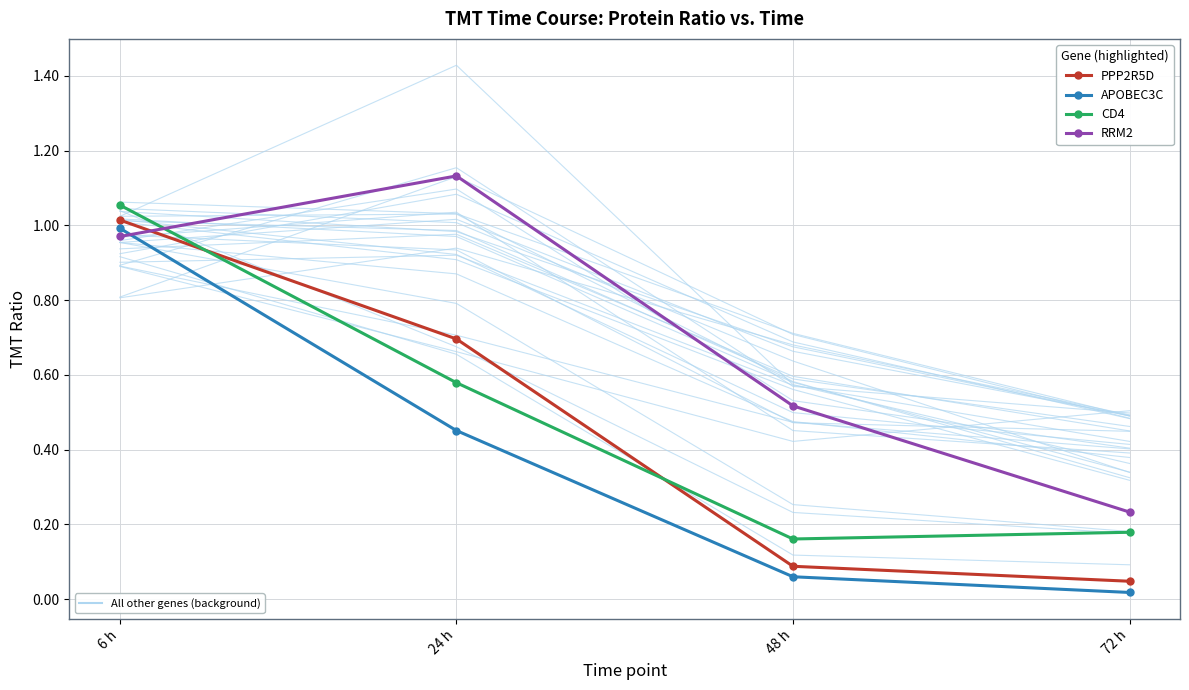

At which category does the chart reach its minimum across all series?

72 h